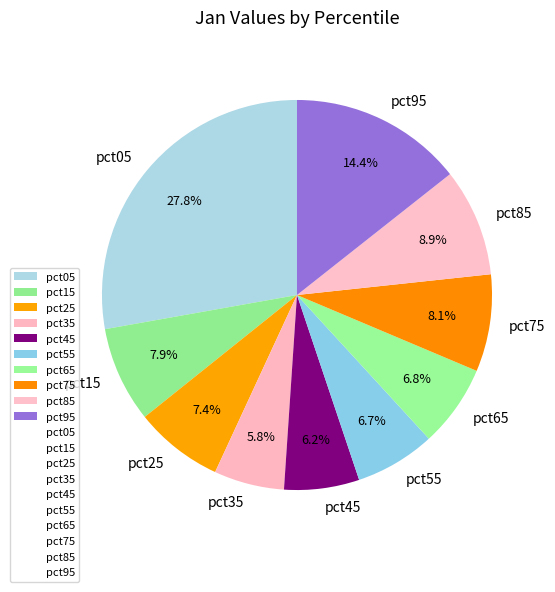

True or false: pct75 accounts for 8% of the total.

True